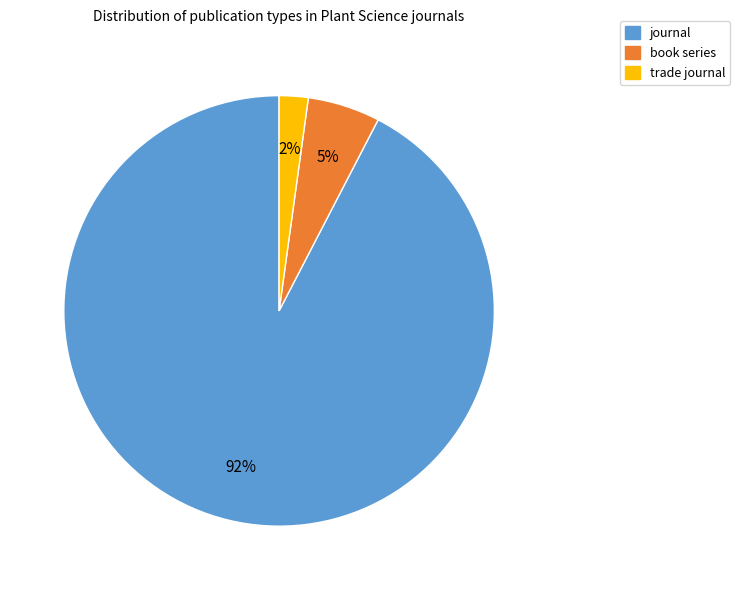

Rank the categories by value from lowest to highest.

trade journal, book series, journal